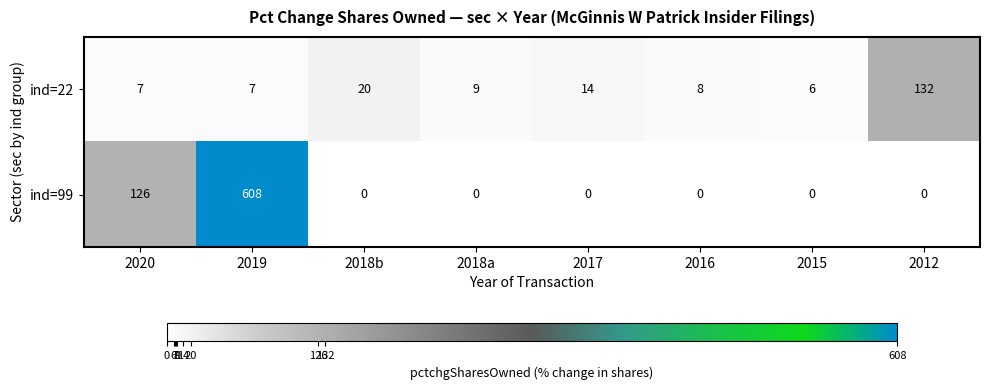

Where is ind=99 nearest to the value 304?

2020